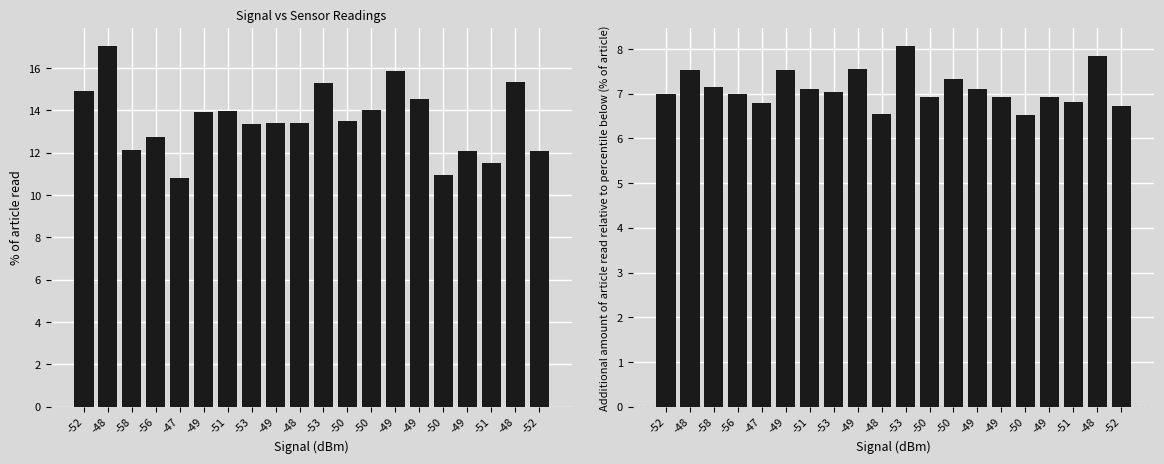

What is the highest value of the SDS_P2 series?

8.1